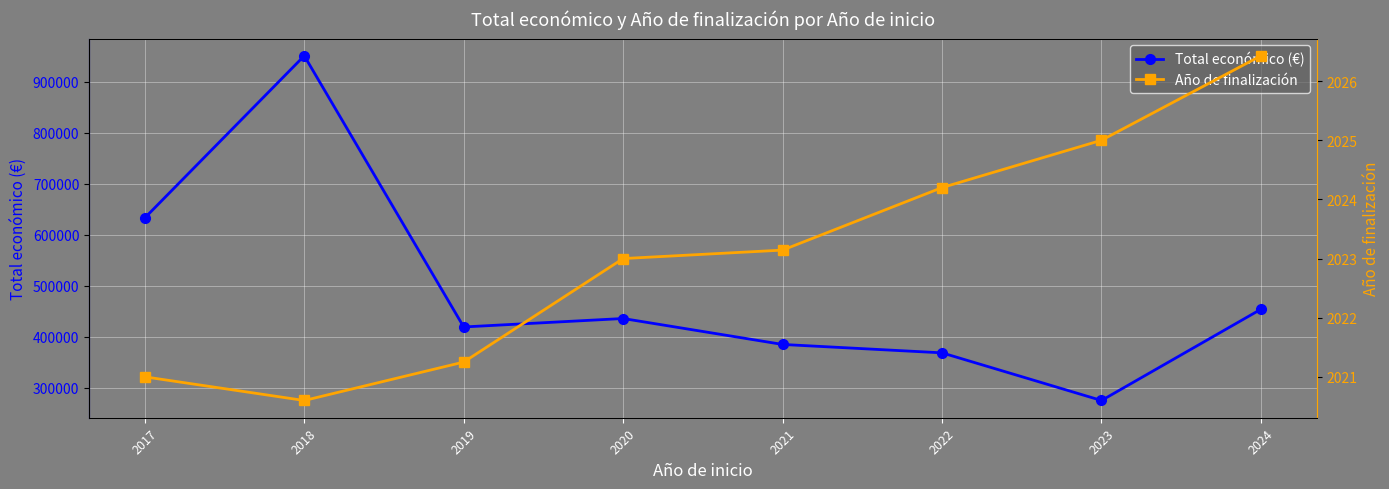

What are all the series names shown in the legend?

Total económico (€), Año de finalización